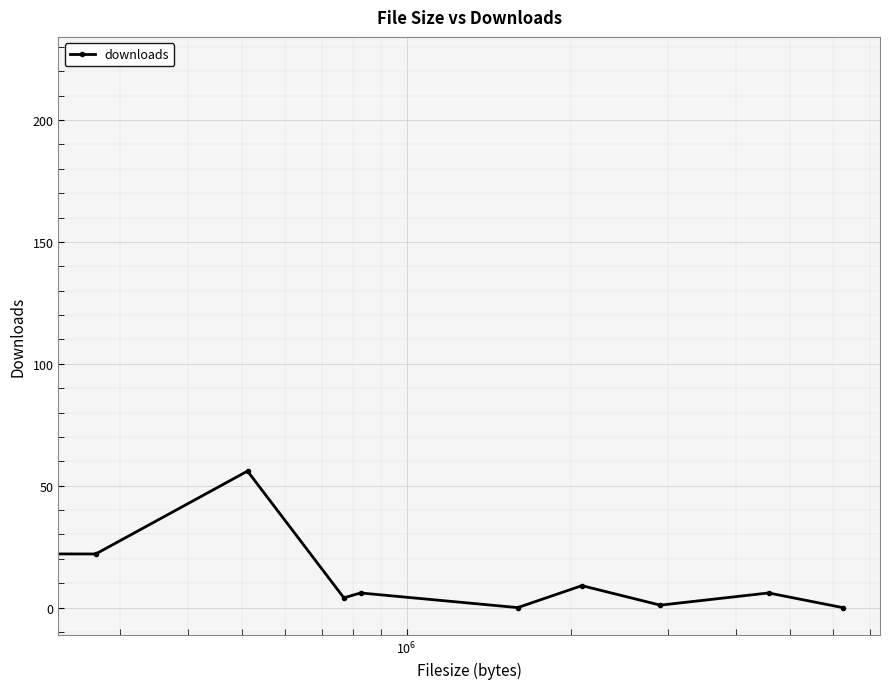

How many interior local valleys (lower than both neighbors) does the data have?

4